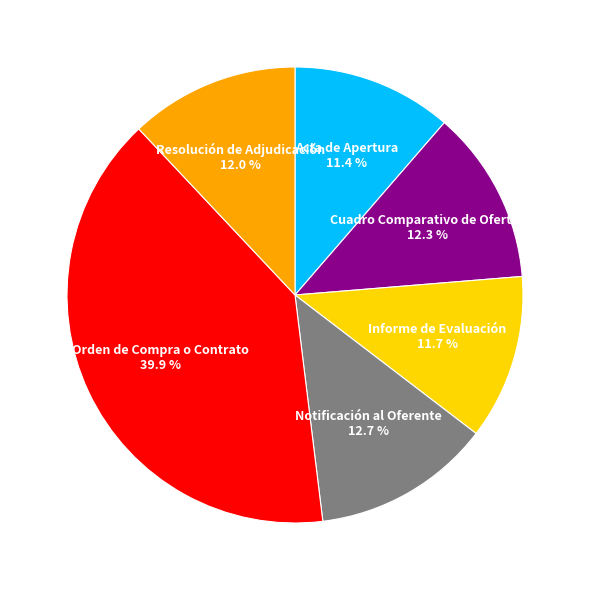

Is there a majority slice in this chart?

No